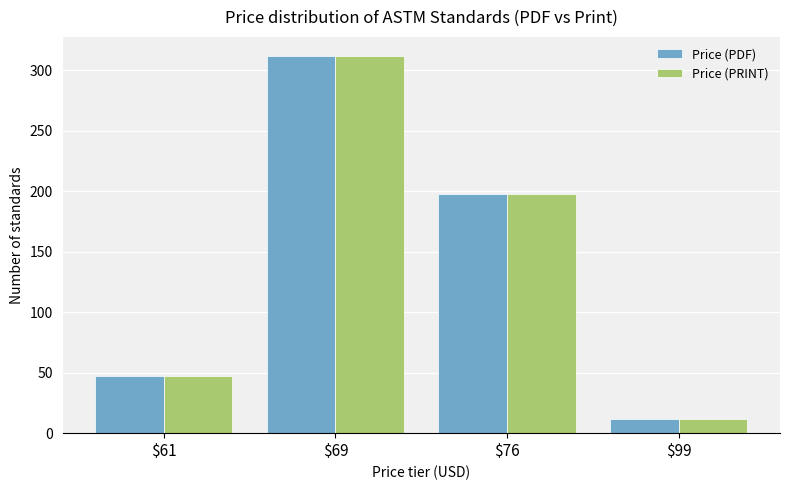

What is the total value across all series at $99?

24